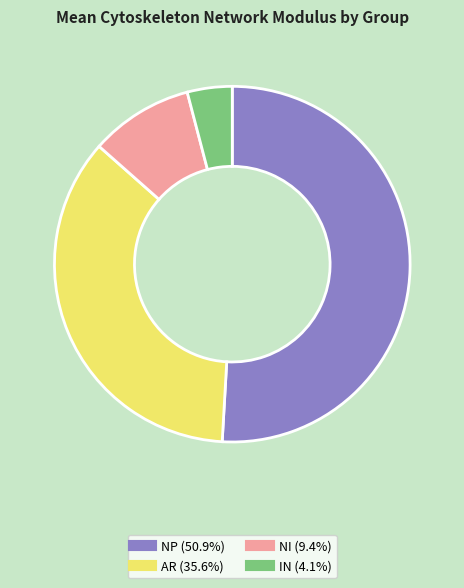

Is there a majority slice in this chart?

Yes